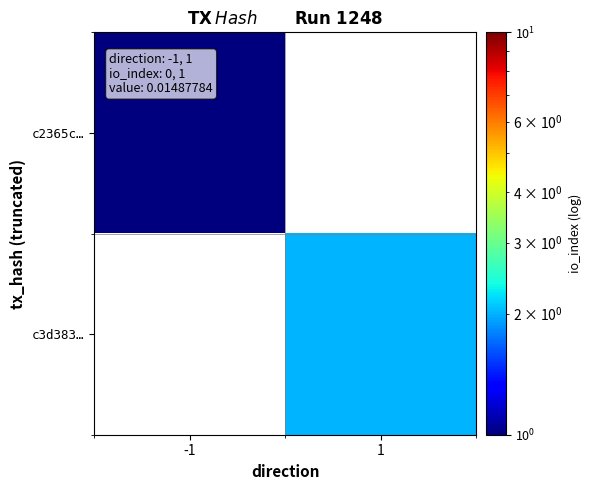

Rank the series by their maximum value, from highest to lowest.

c2365c…, c3d383…